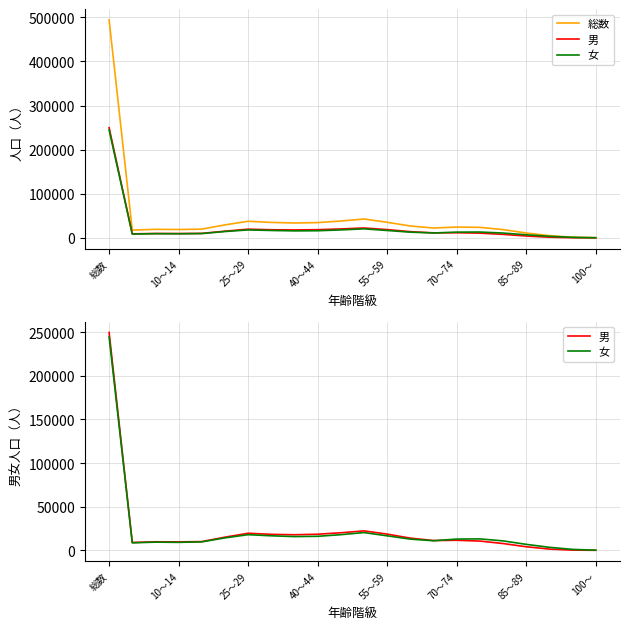

What is the difference between the highest and lowest values at 55～59?

18596